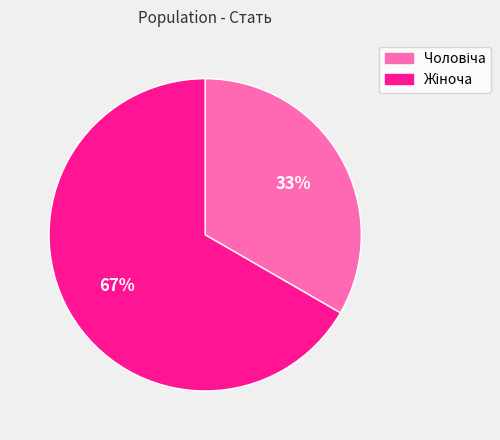

To the nearest percent, what is the average slice percentage?

50%